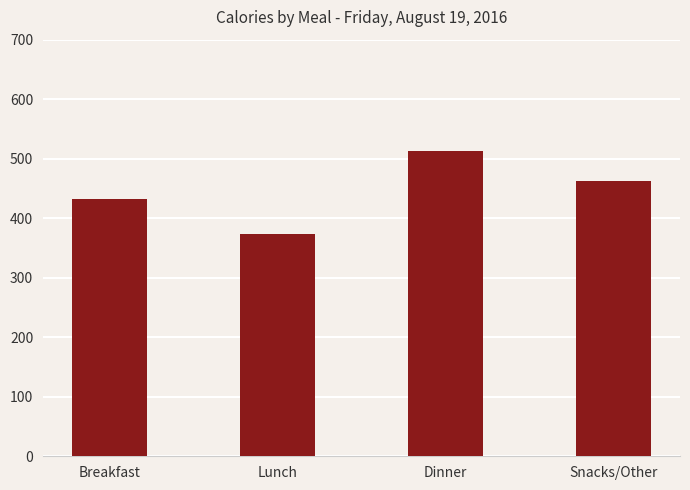

What is the change in value from Breakfast to Dinner?

+81